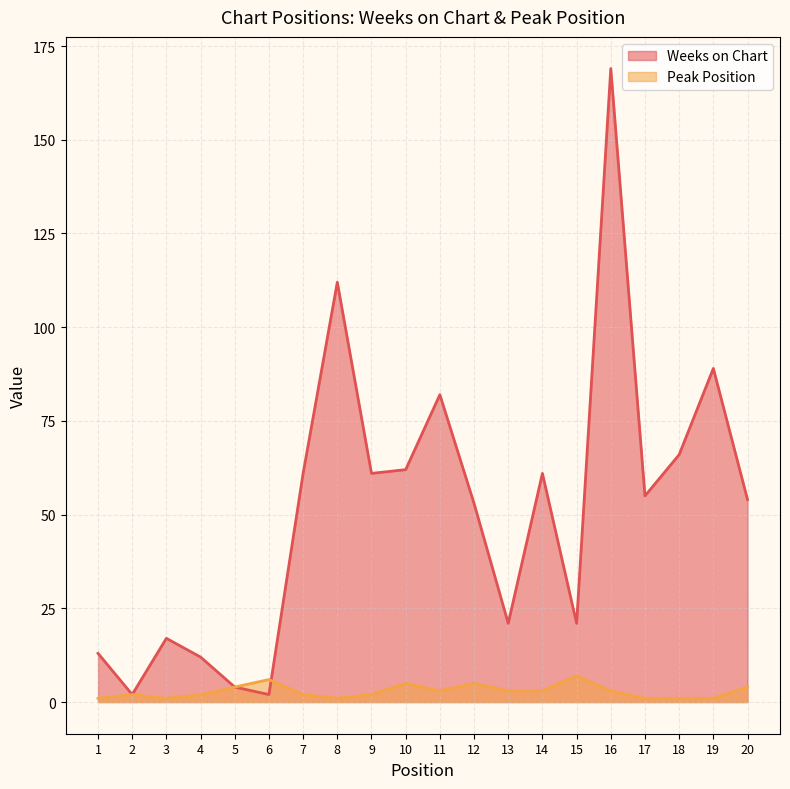

At how many categories does at least one series exceed 116?

1